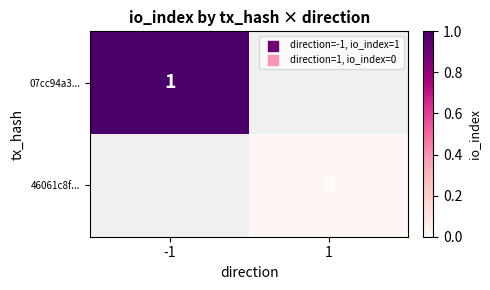

True or false: 07cc94a3... has a value of 0.3 at -1.

False